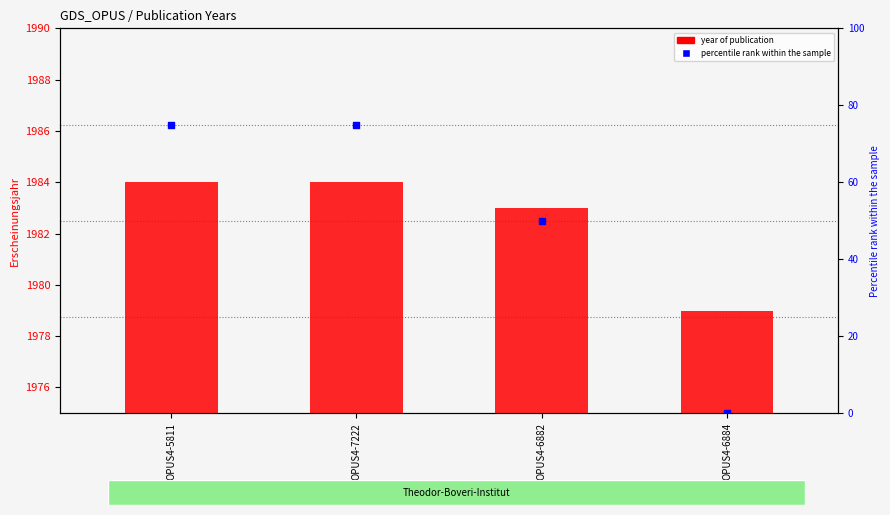

What is the change in value from OPUS4-7222 to OPUS4-6882?

-1